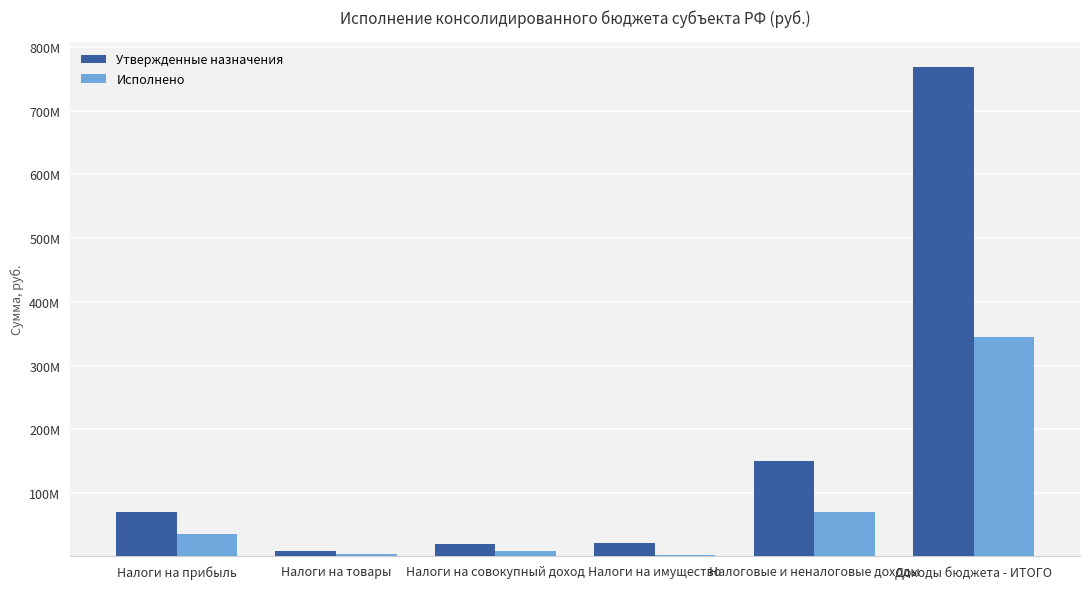

Between Налоги на прибыль and Доходы бюджета - ИТОГО, which series saw the biggest shift?

Утвержденные назначения